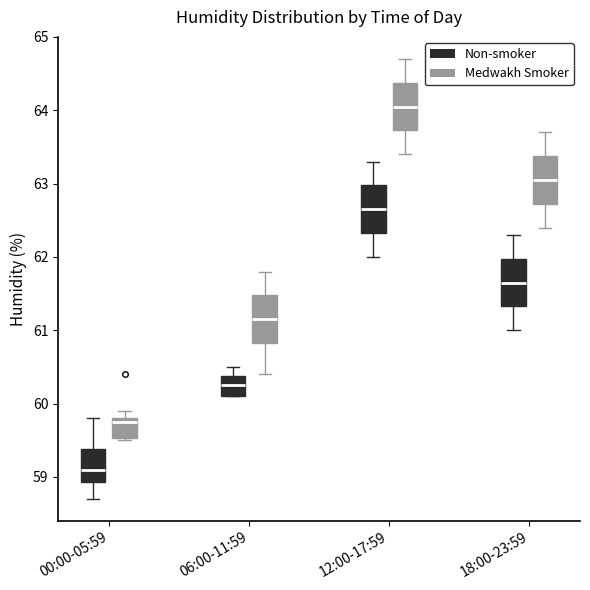

Which box's median line is the lowest?

00:00-05:59 (Non-smoker)